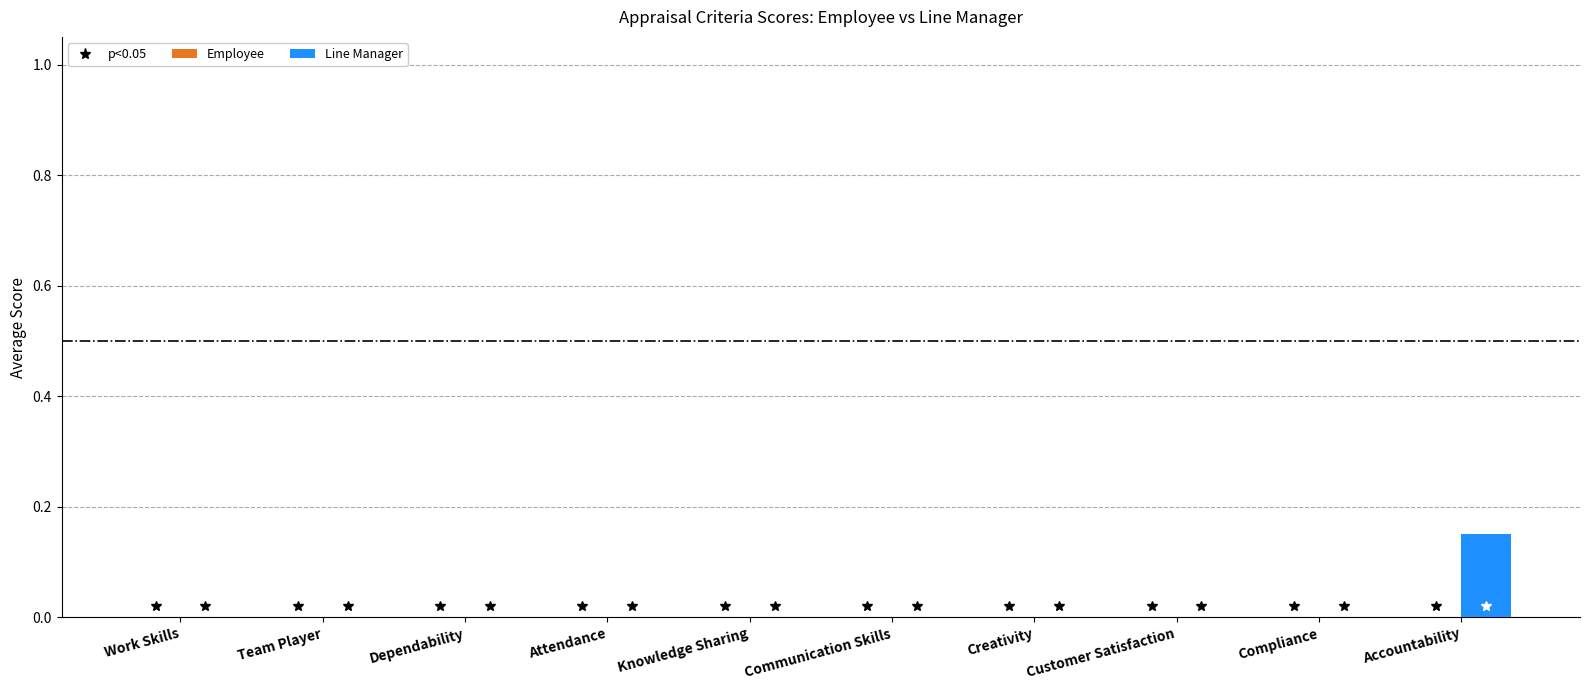

At which category does the chart reach its peak across all series?

Accountability